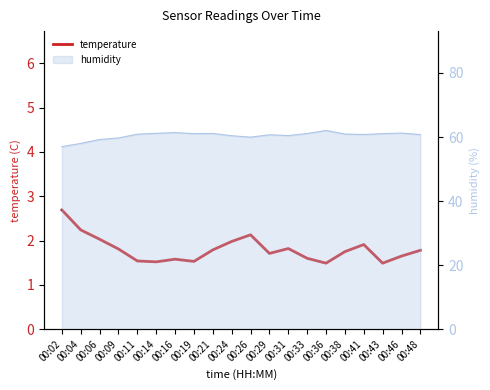

Is it true that the value at 00:41 is 1.9?

True